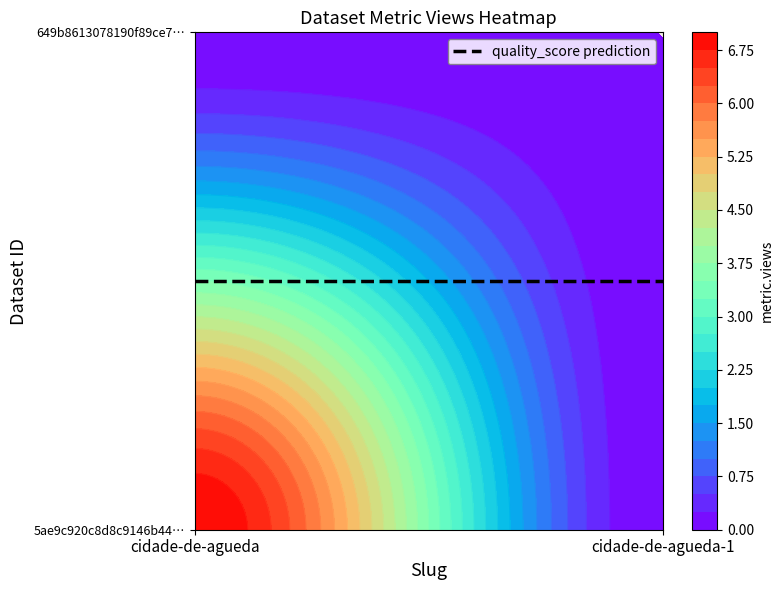

Between cidade-de-agueda and cidade-de-agueda-1, which series saw the biggest shift?

5ae9c920c8d8c9146b44cc8a